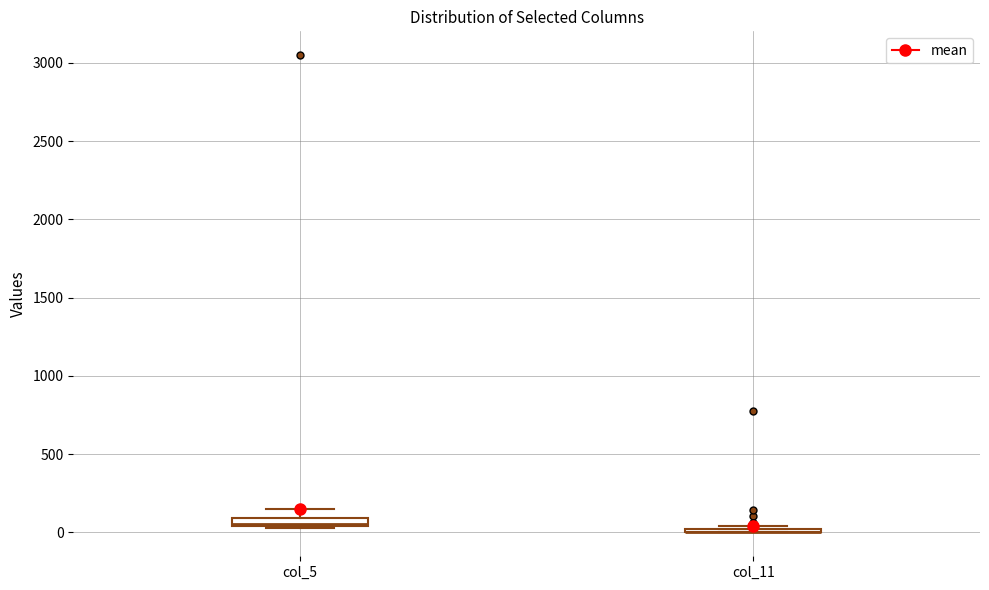

Where is the upper edge of the box for col_5 on the y-axis? The values are not printed on the chart, so give them approximately, as read against the axis.

100